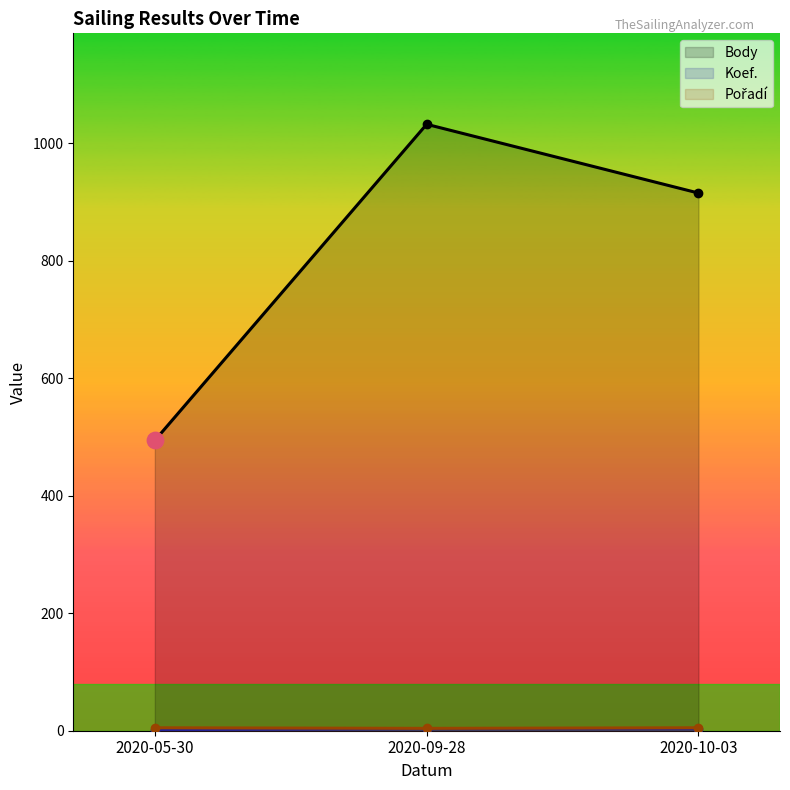

Which series reaches the minimum Y coordinate?

Koef.